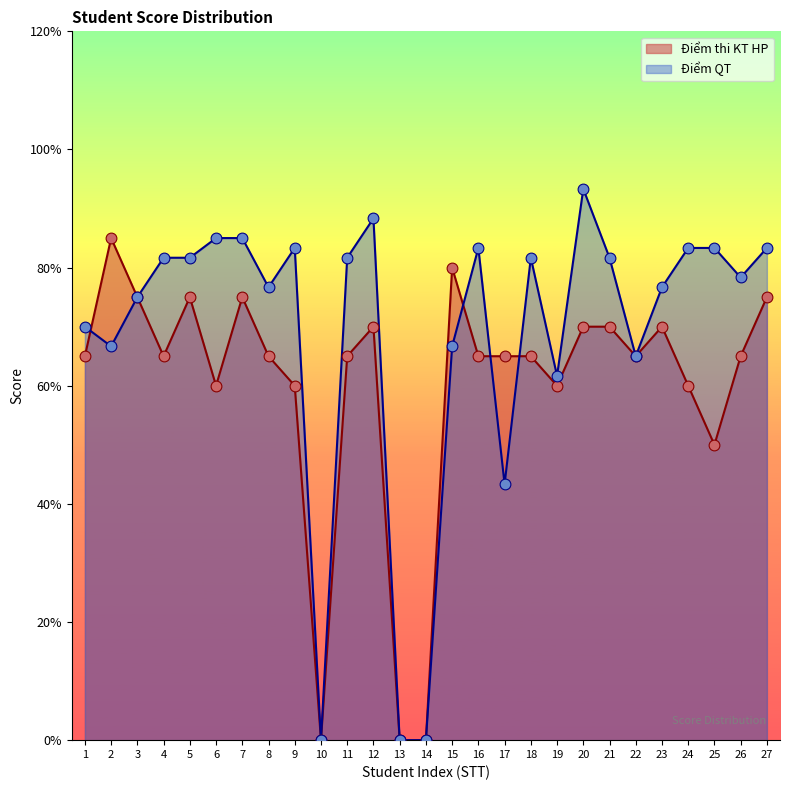

Is the value of Điểm thi KT HP at 5 greater than the value of Điểm QT at 7?

No